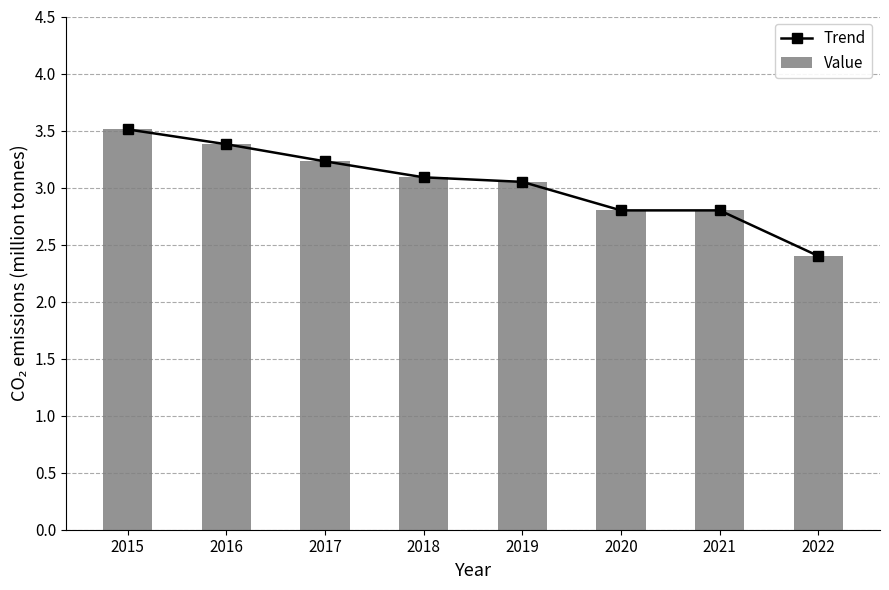

How many values in the Trend series exceed 3?

5